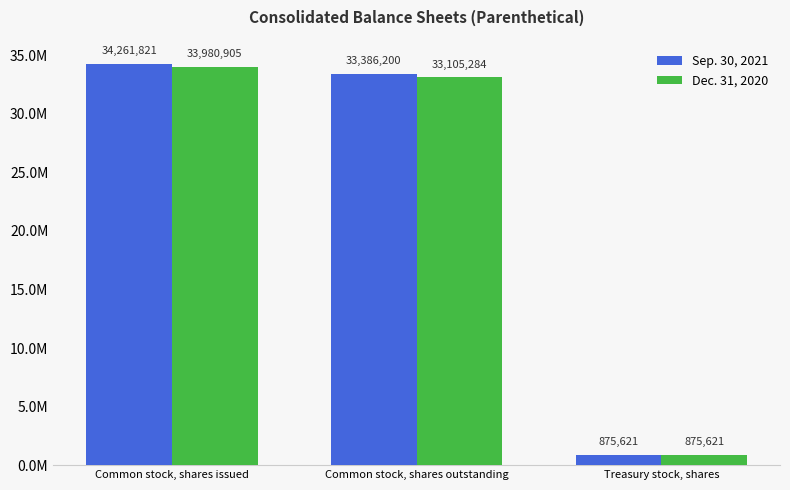

What are all the series names shown in the legend?

Sep. 30, 2021, Dec. 31, 2020